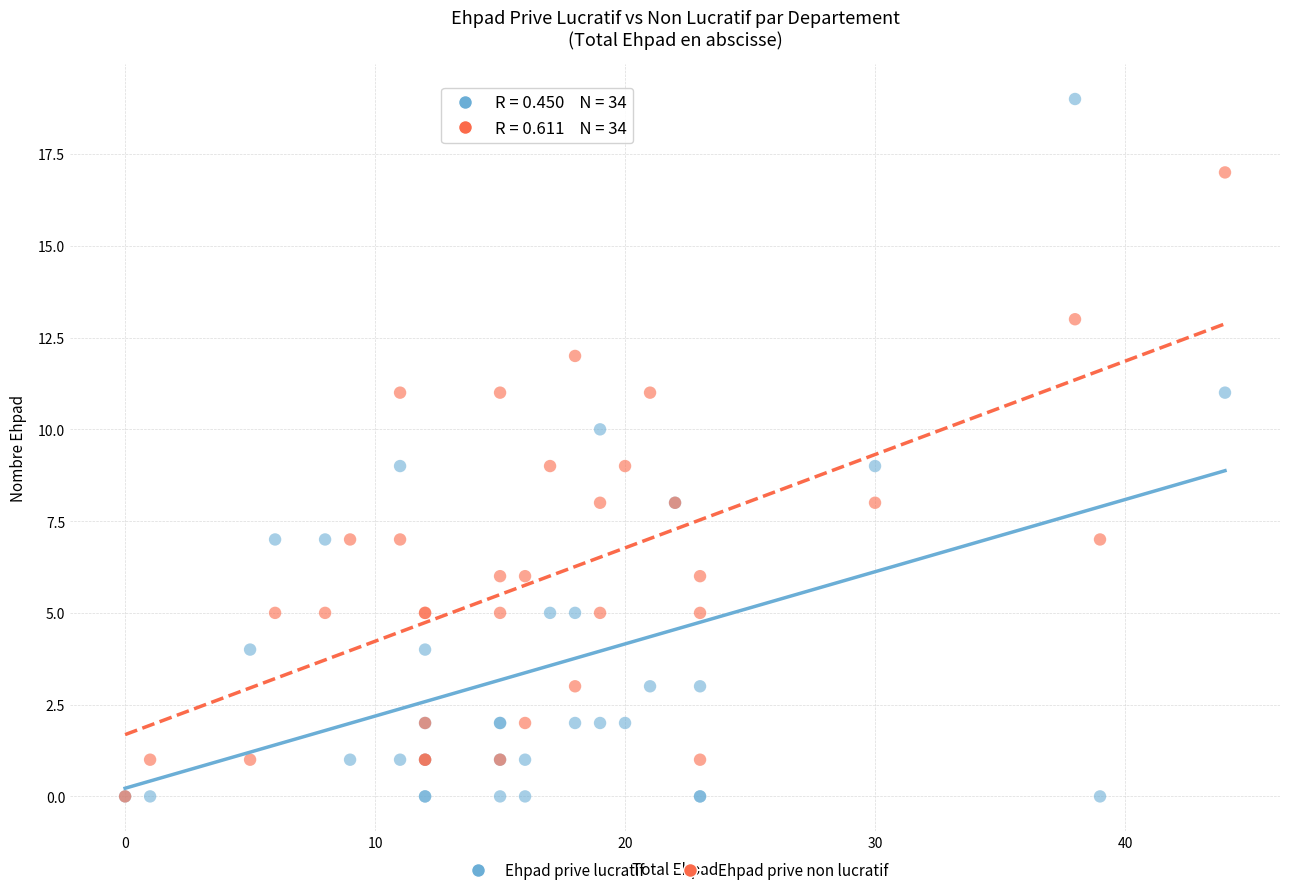

Which series has the largest Y range (max minus min)?

Ehpad prive lucratif